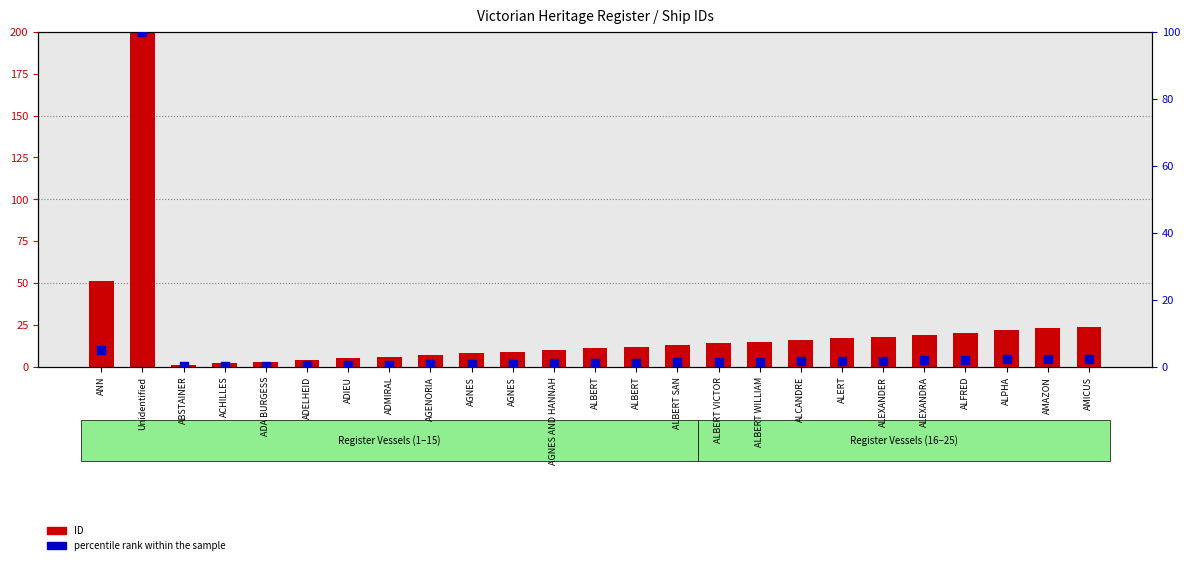

What are all the series names shown in the legend?

ID, percentile rank within the sample